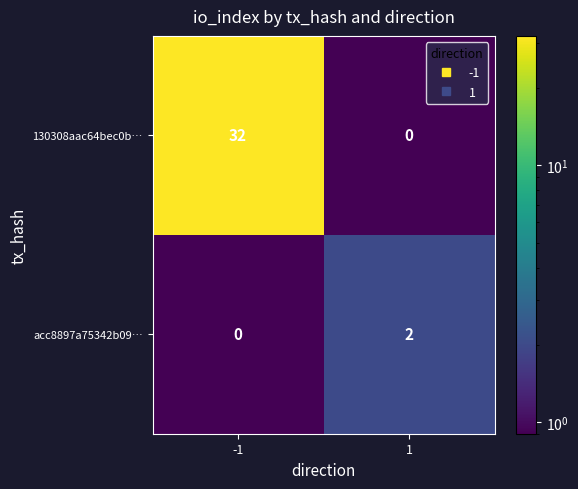

List the series in order of their overall mean, highest first.

130308aac64bec0b…, acc8897a75342b09…